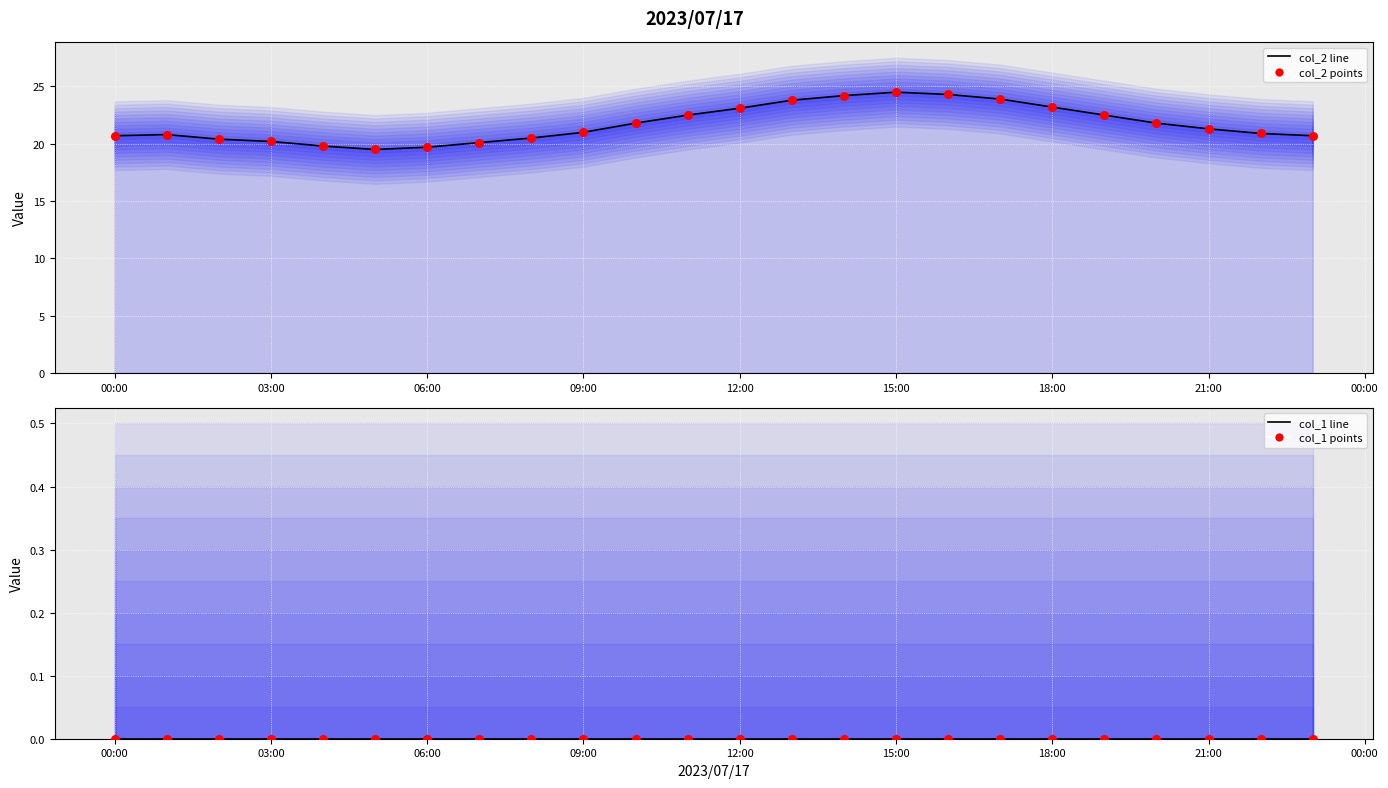

Which series contains the highest Y value?

col_2 line